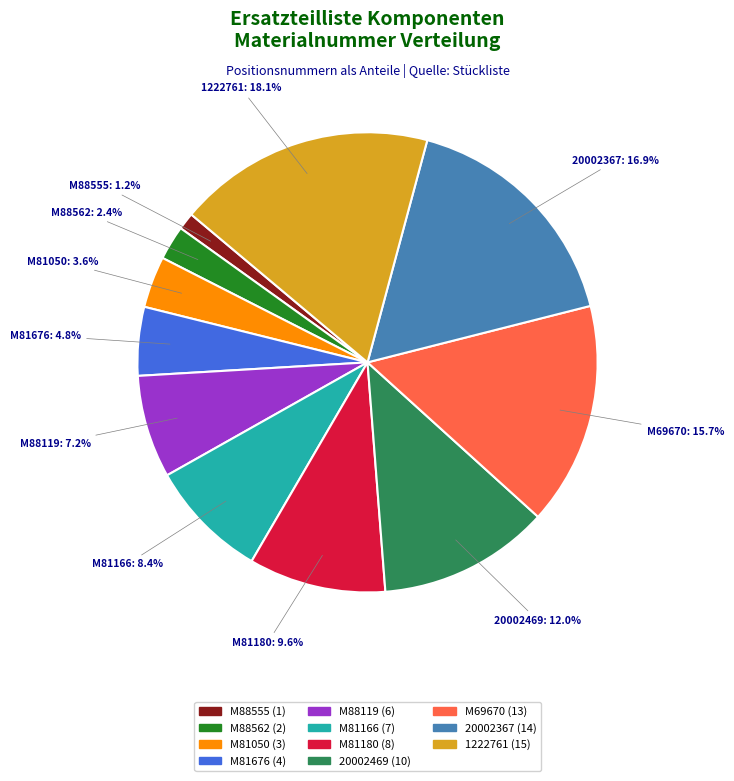

Which category has the smallest portion of the pie?

M88555